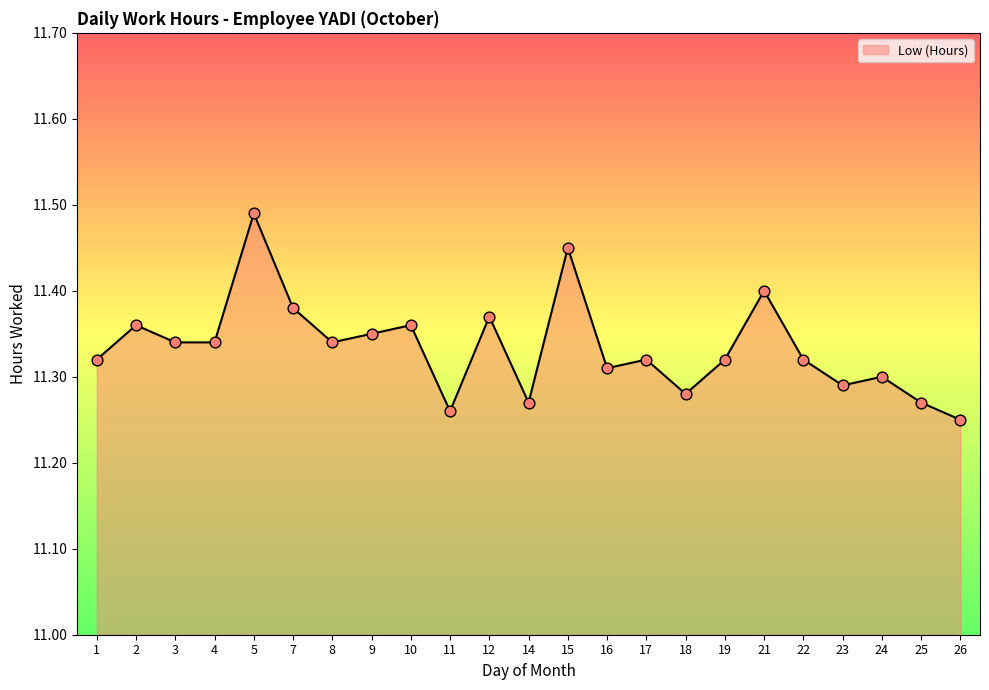

What is the change in value from 10 to 23?

-0.1